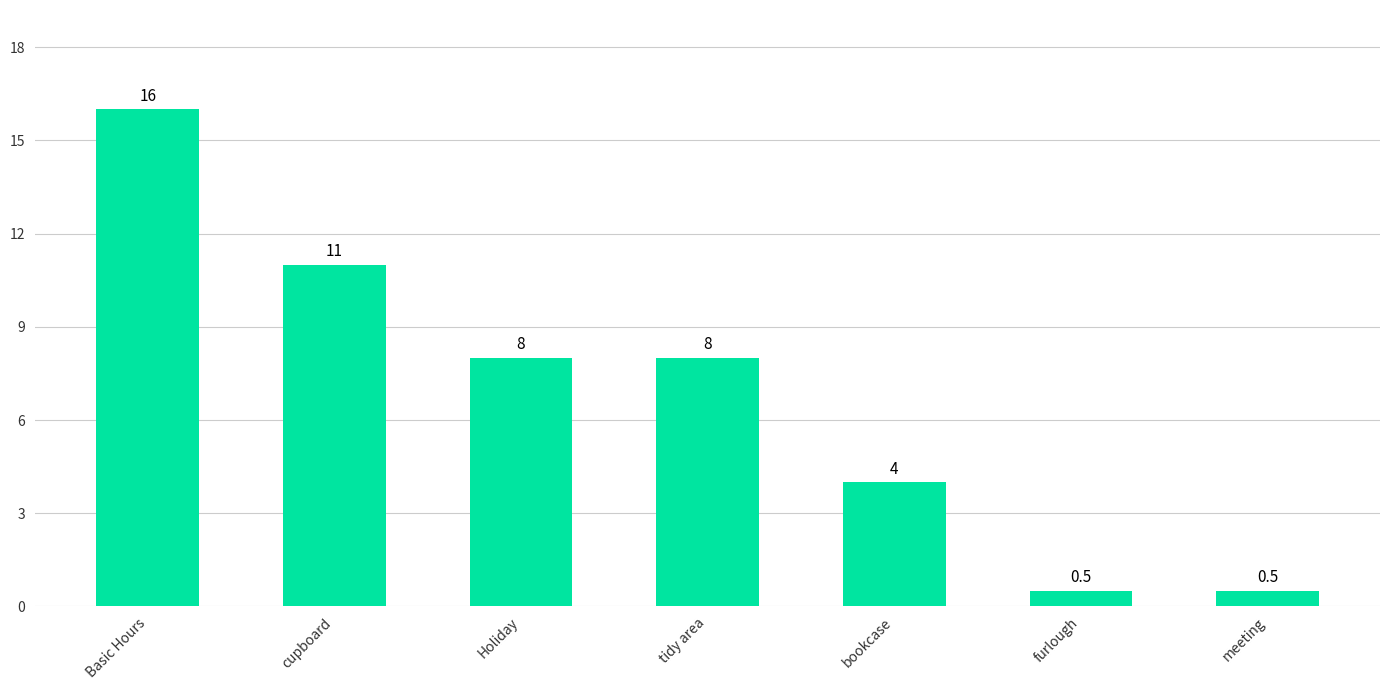

What is the value of the 5th bar from the left?

4.0